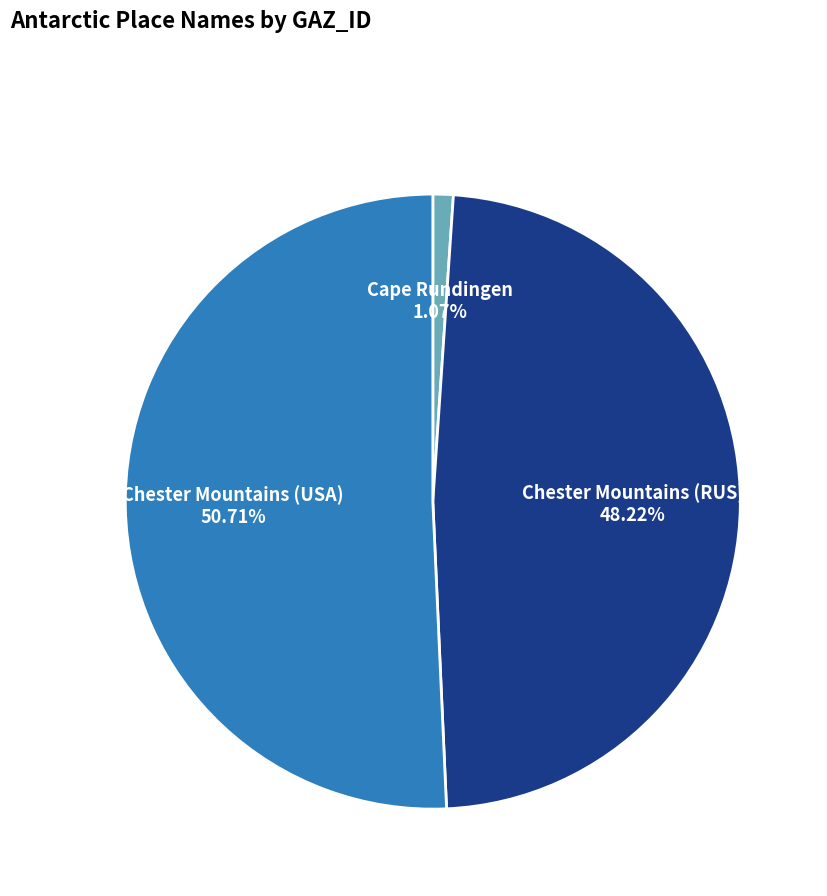

Is there any slice that represents more than half of the pie?

Yes